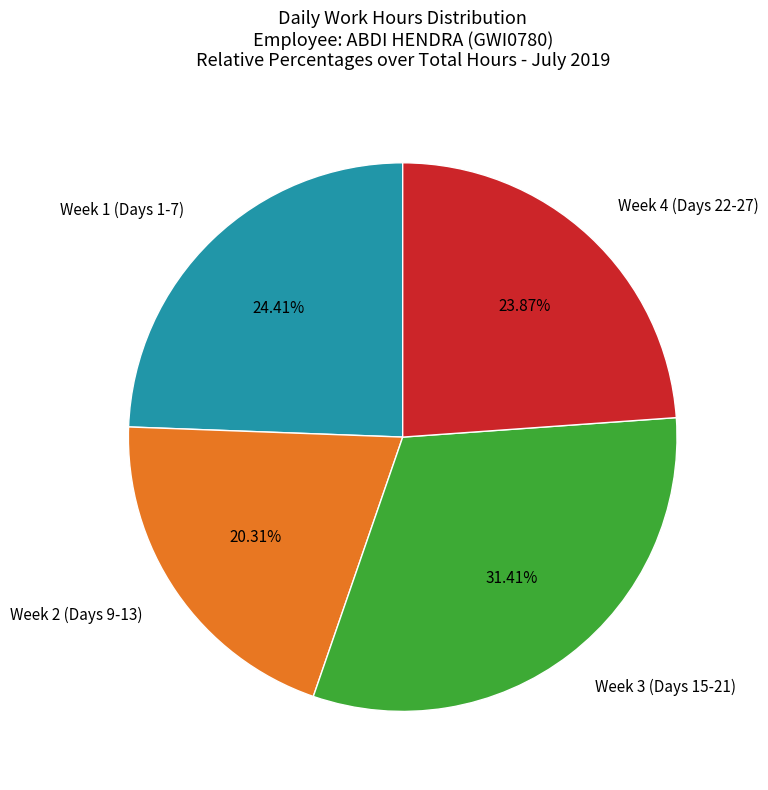

How many slices are in this pie chart?

4